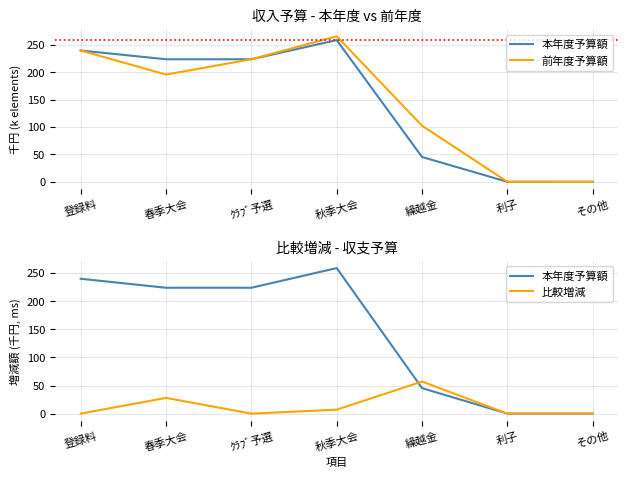

True or false: 比較増減 has a value of 7.0 at 秋季大会.

True